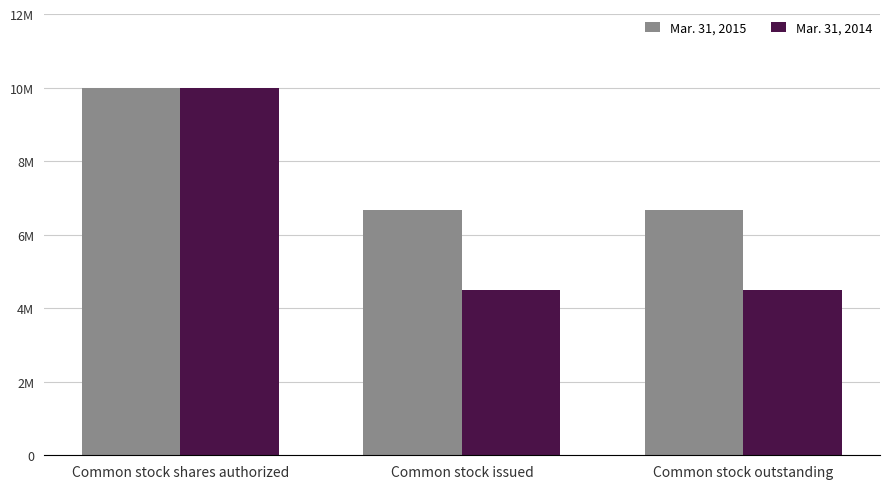

What are all the series names shown in the legend?

Mar. 31, 2015, Mar. 31, 2014